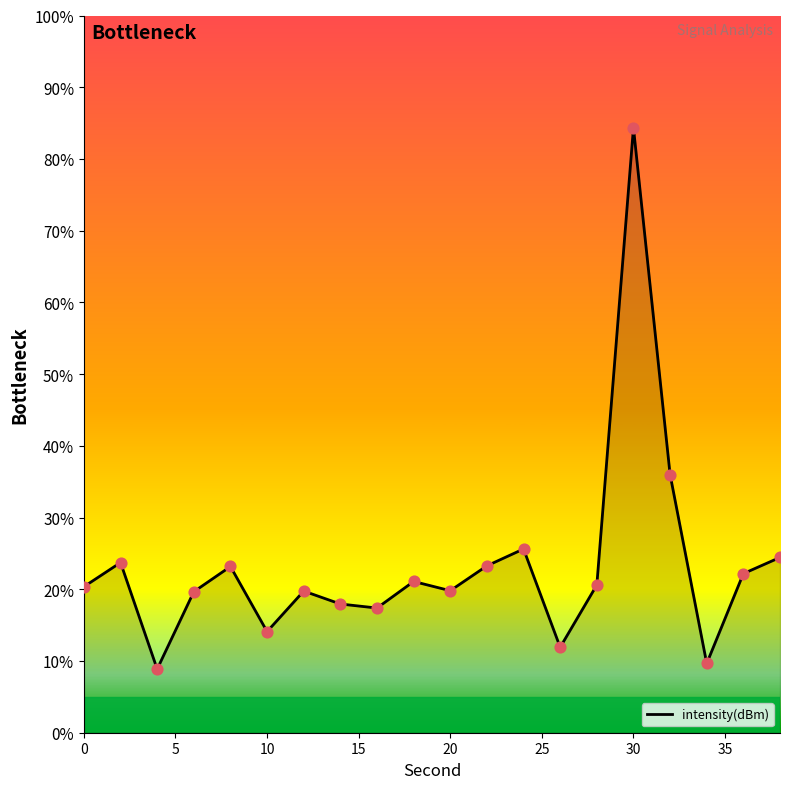

What is the difference between the maximum and minimum values?

75.5